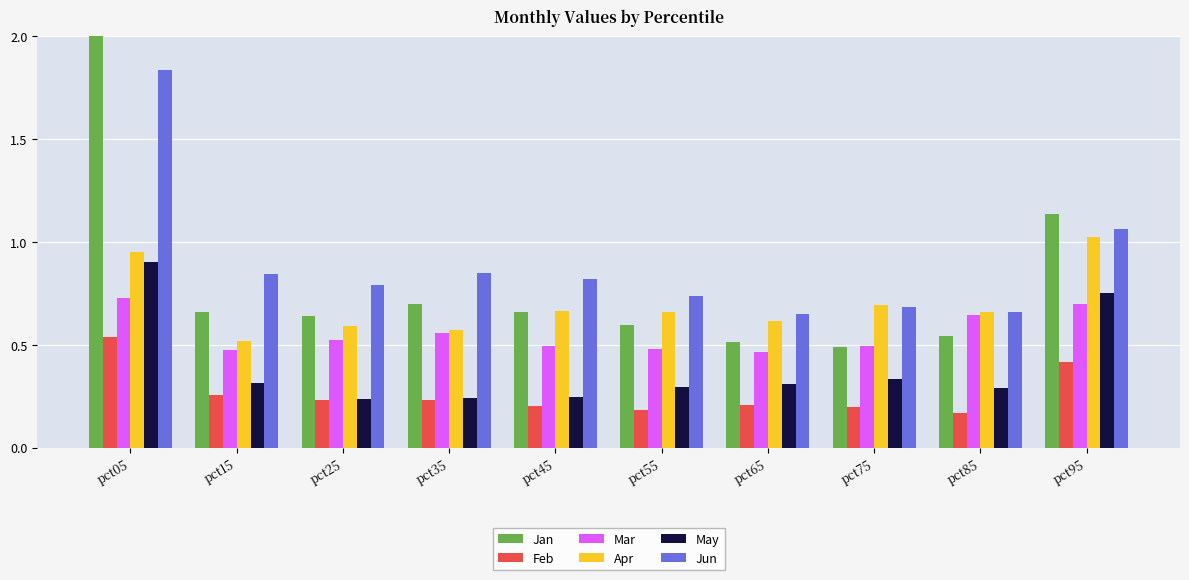

The value of Jun at pct35 is 0.8. True or false?

True